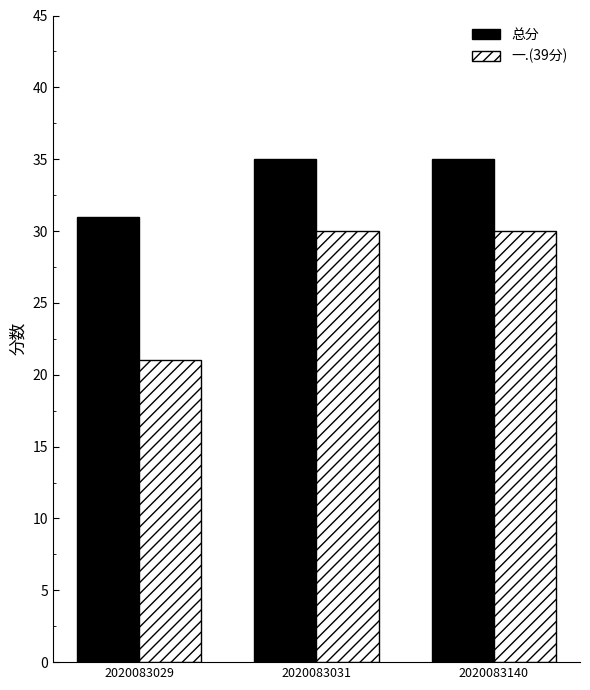

Rank the series at 2020083031 from lowest to highest value.

一.(39分), 总分